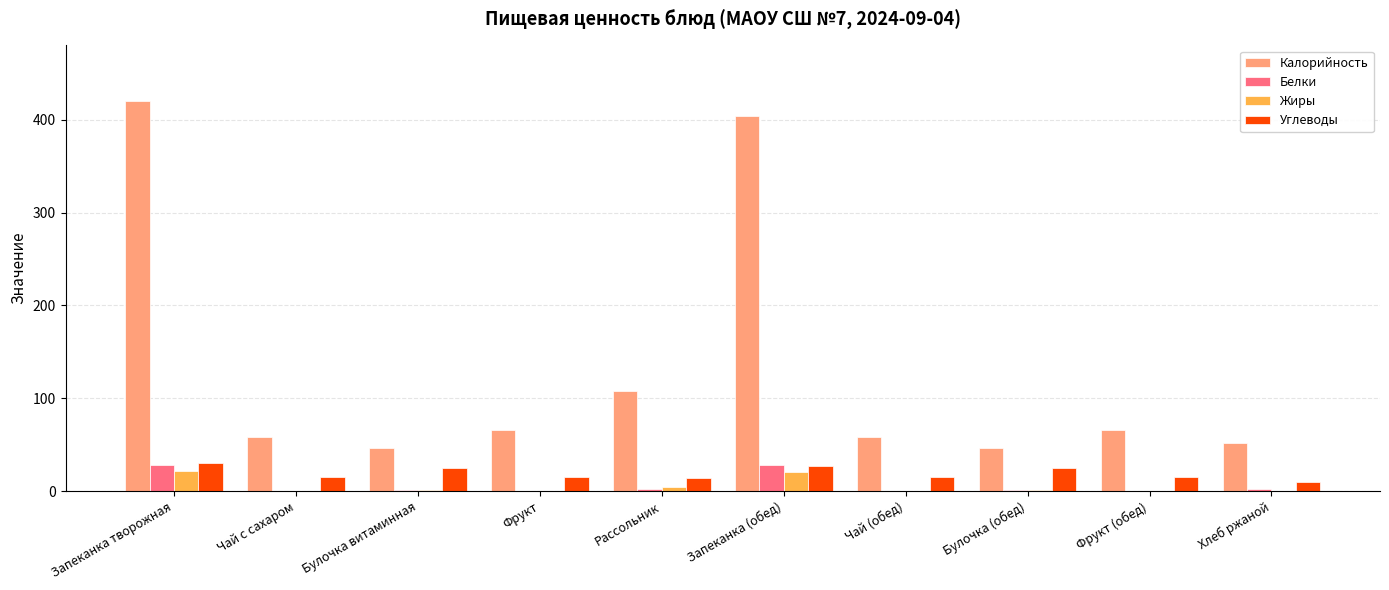

Which series has the largest total across all categories?

Калорийность